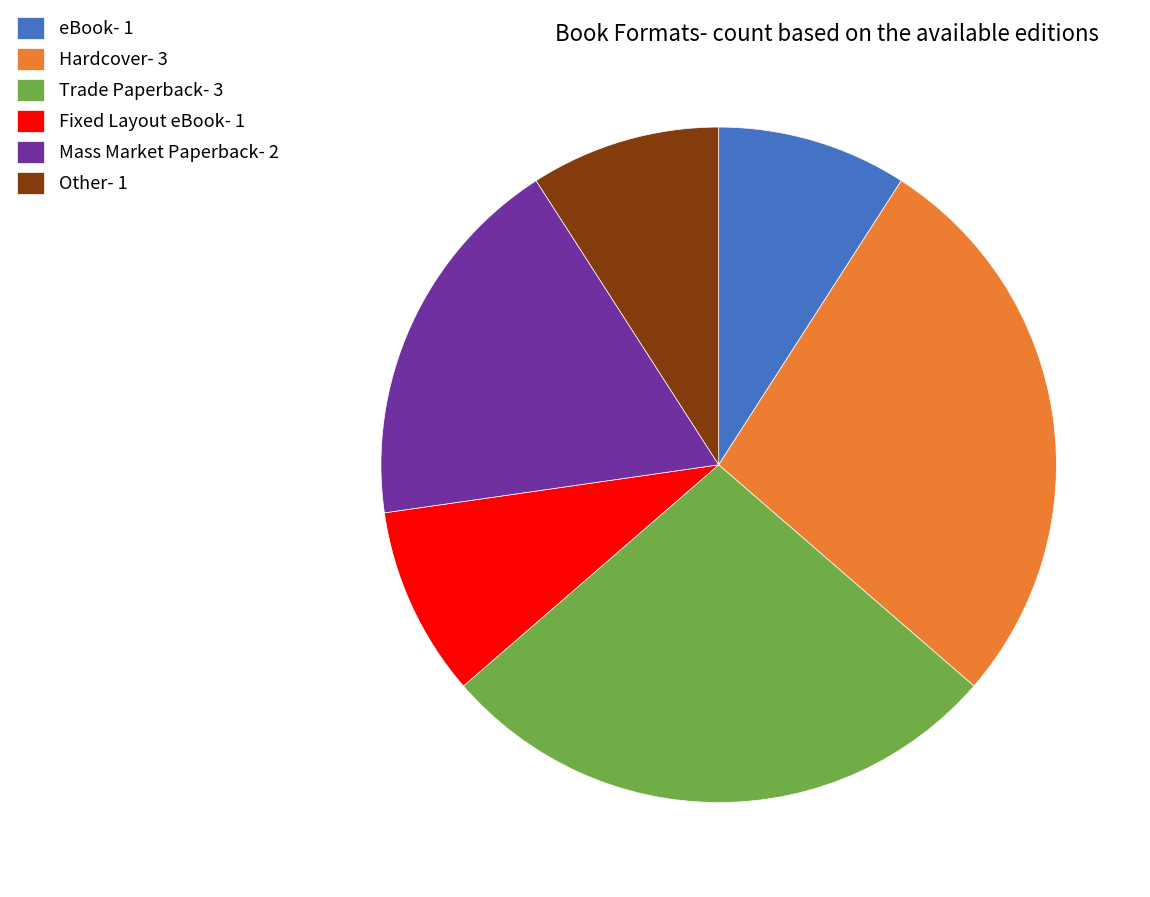

Is Hardcover- 3 the majority of the pie?

No